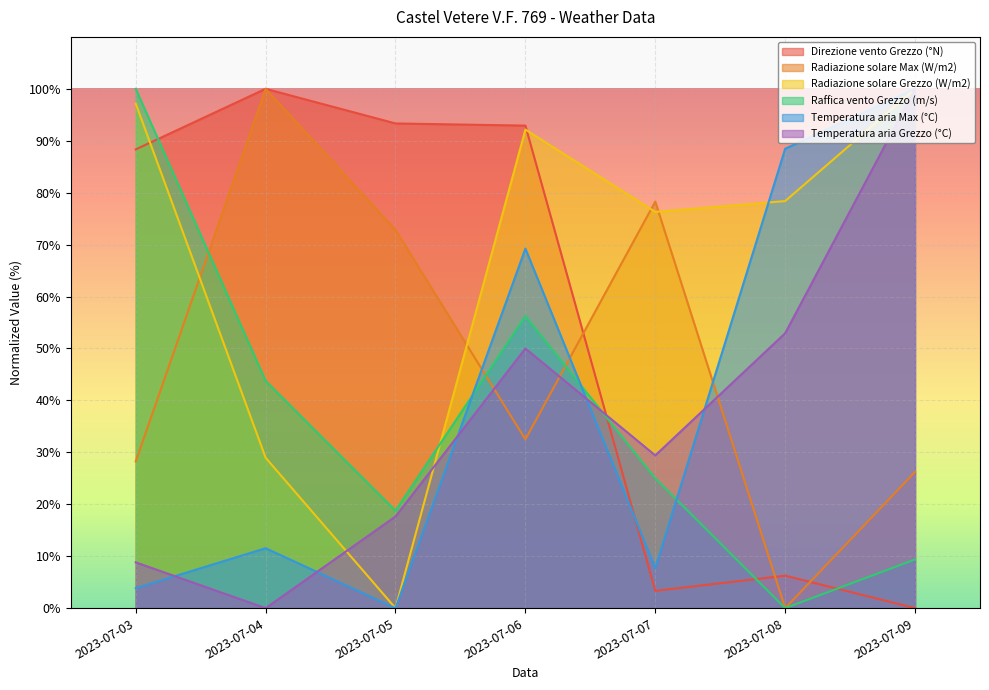

How many distinct data groups are displayed?

6